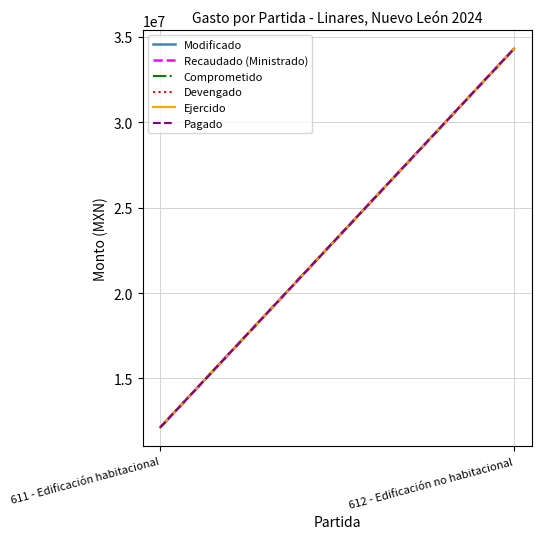

How many values in the Modificado series exceed 34305329?

1